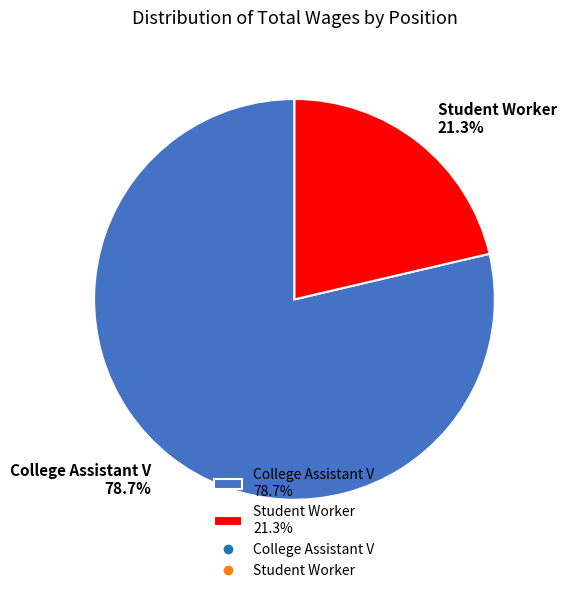

Which category has the smallest portion of the pie?

Student Worker